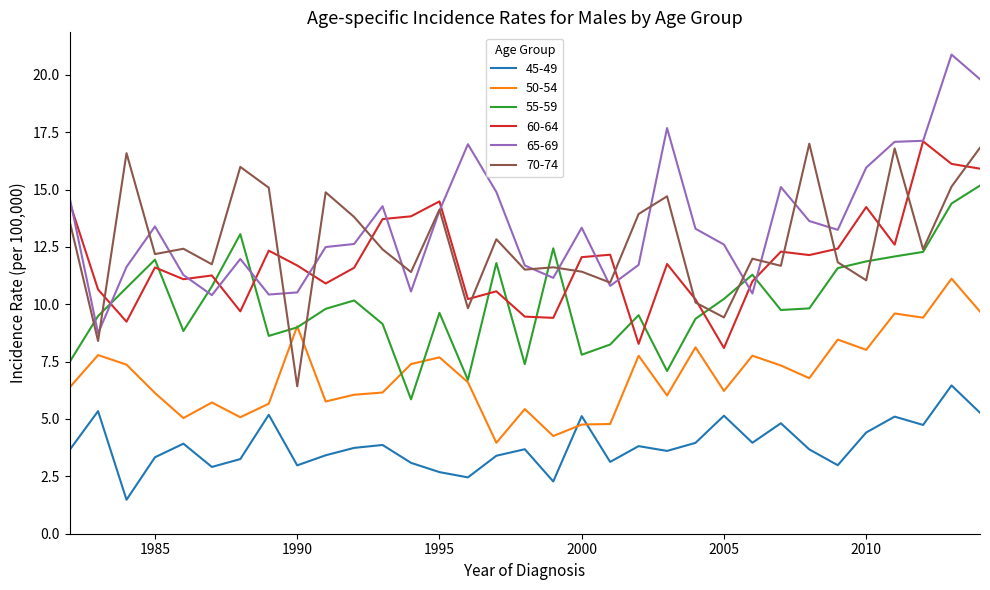

What is the greatest value displayed?

20.9